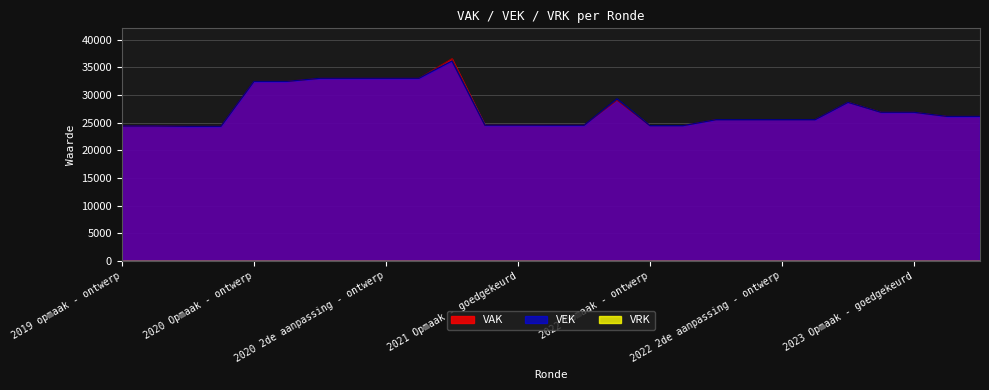

How many data points in VEK are less than 25551?

10